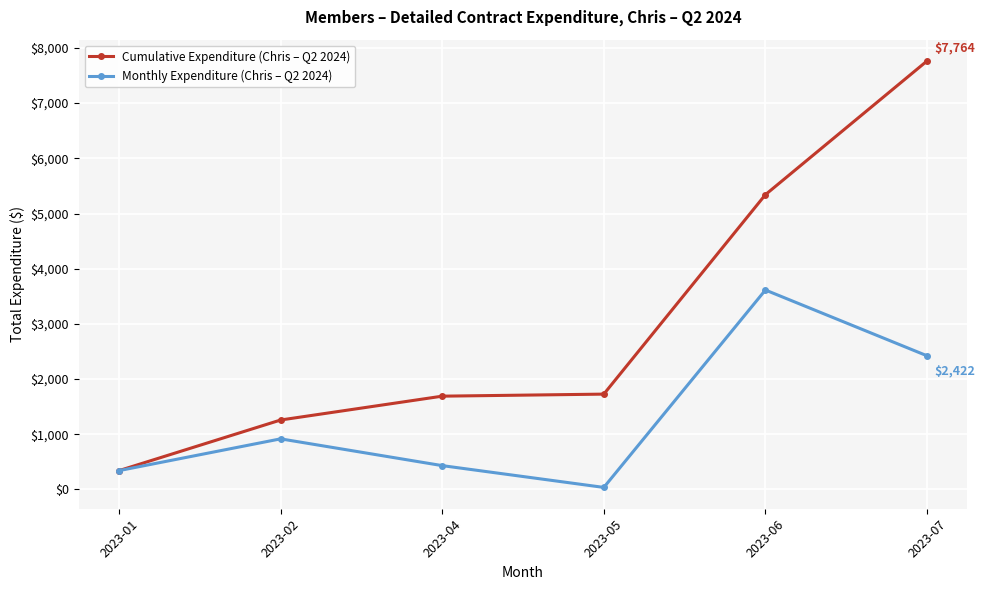

How many values in the Monthly Expenditure (Chris – Q2 2024) series are below 917?

3